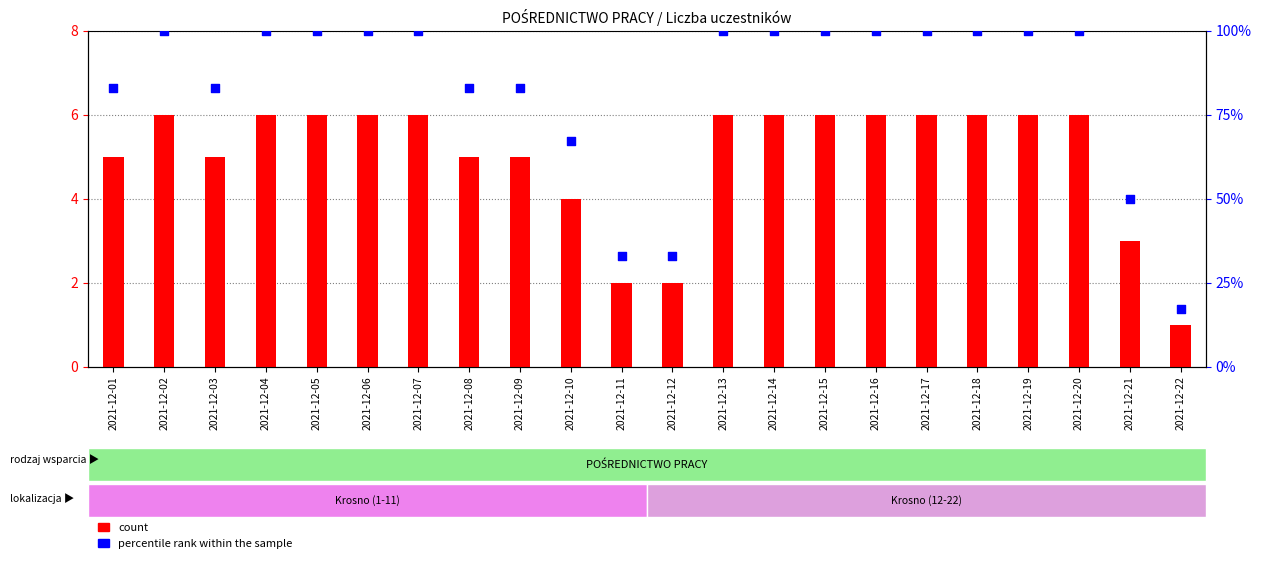

Which series has the largest Y range (max minus min)?

percentile rank within the sample